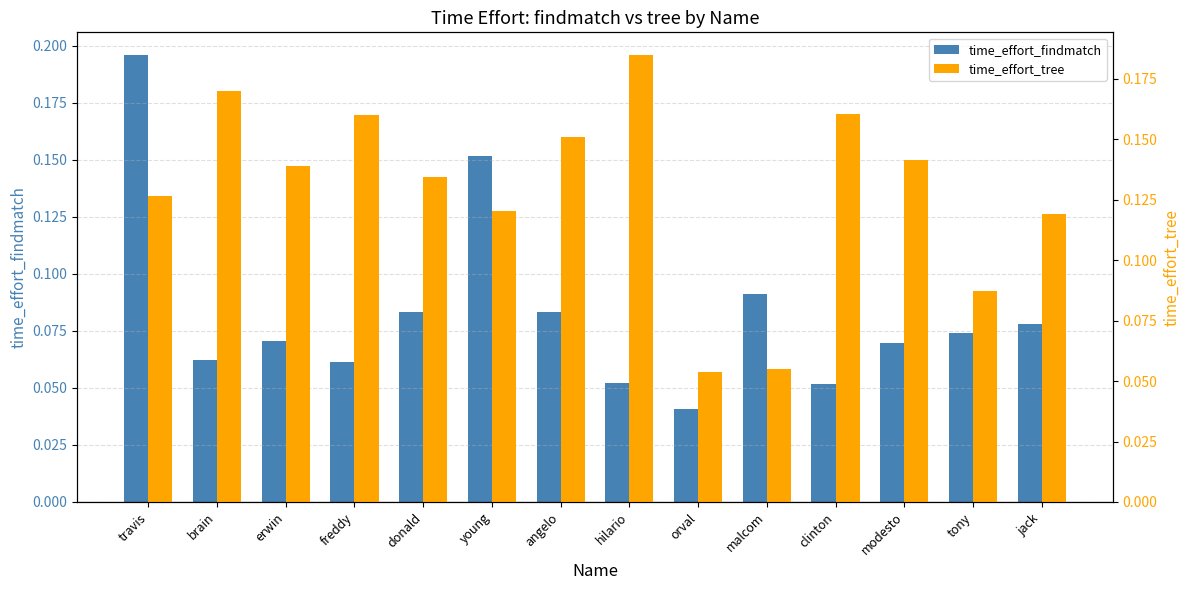

What position from the right is angelo?

8